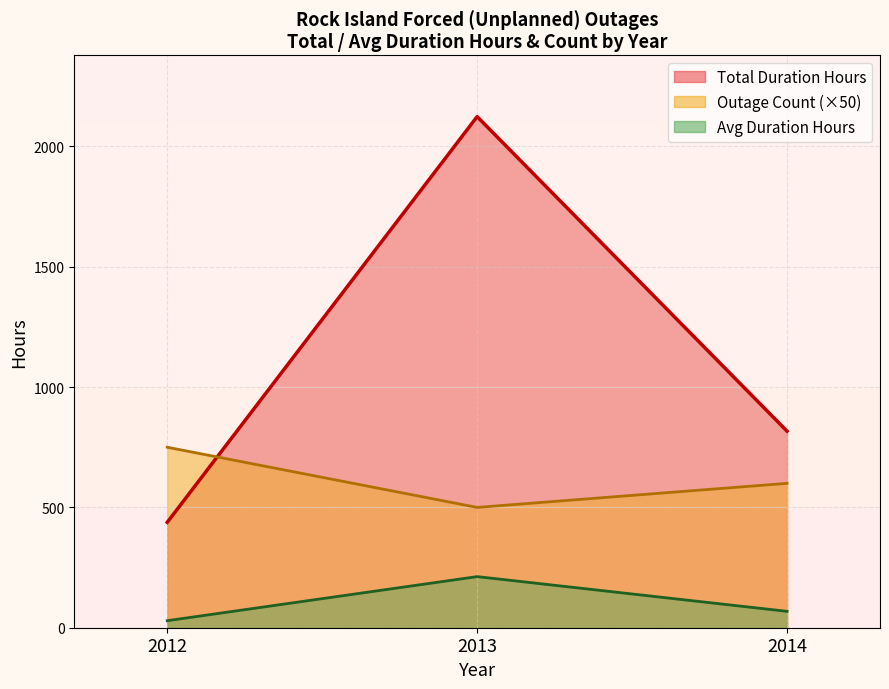

How many categories are shown in the chart?

3